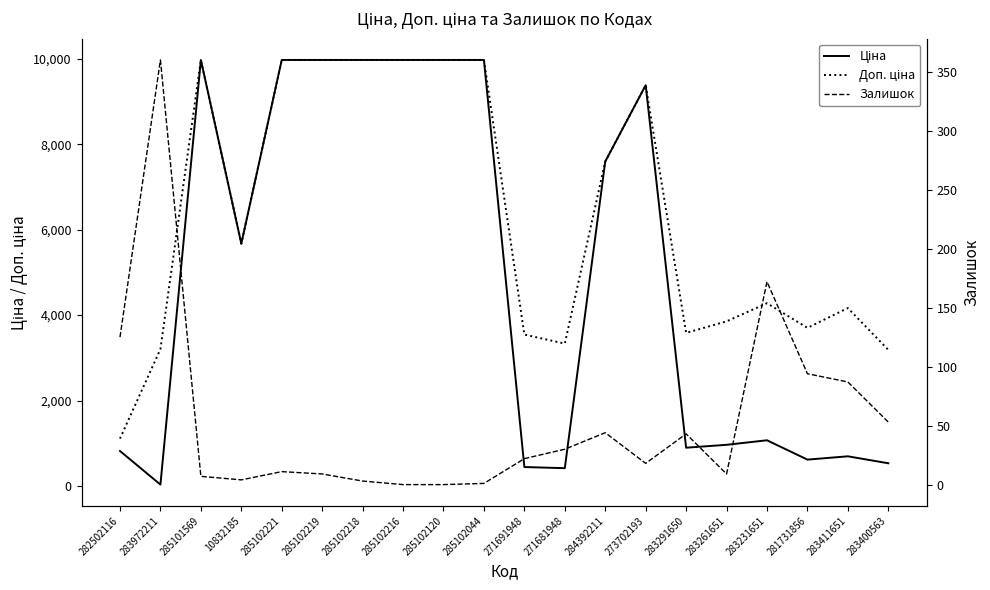

The Доп. ціна series shows 3332.5 at 271681948. True or false?

True